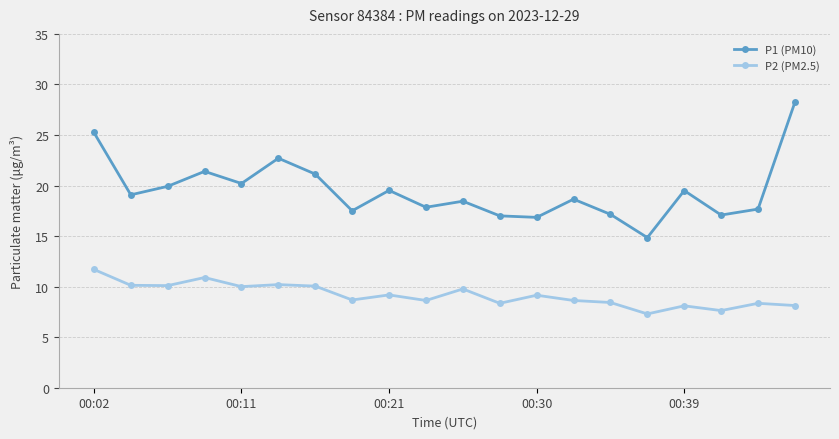

True or false: P2 (PM2.5) has more than 2 points higher than both neighbors.

True